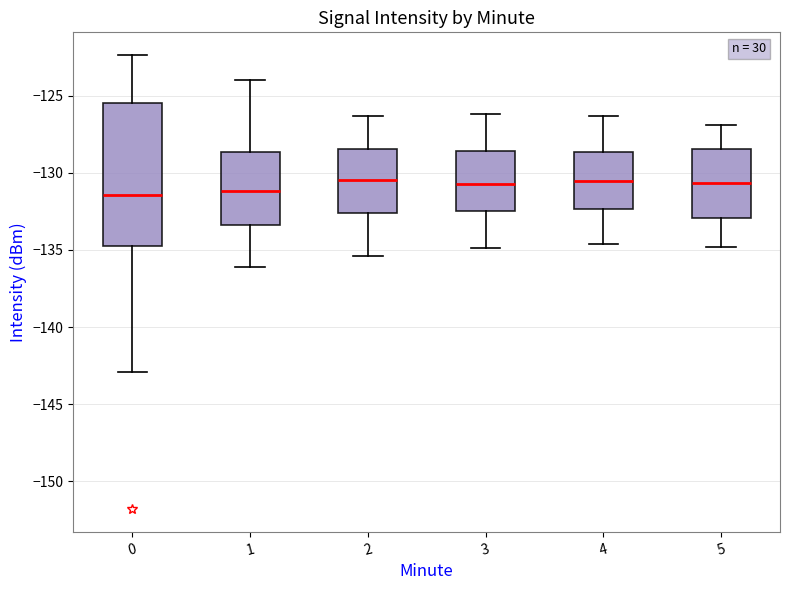

Which box is the tallest, from its lower edge to its upper edge?

0